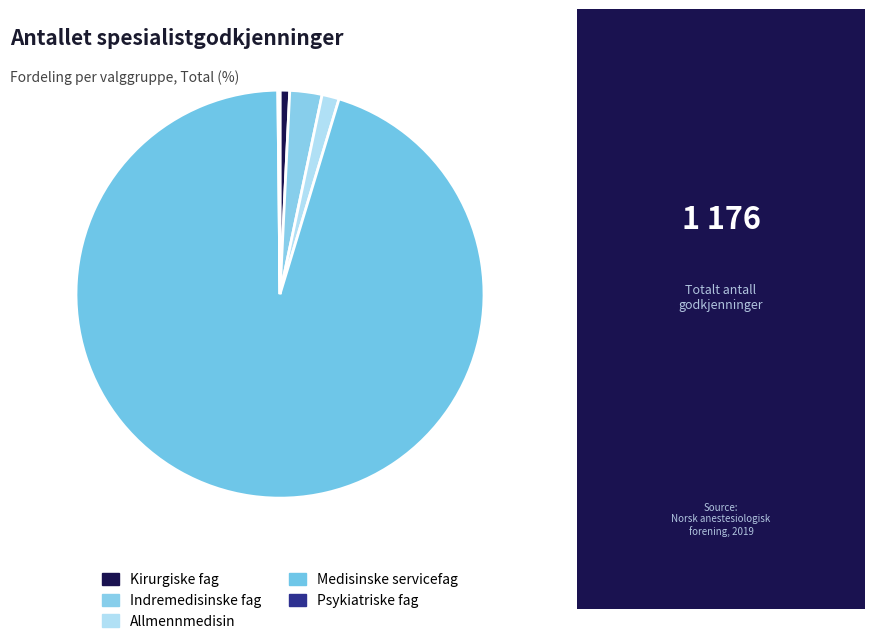

How many slices are in this pie chart?

5